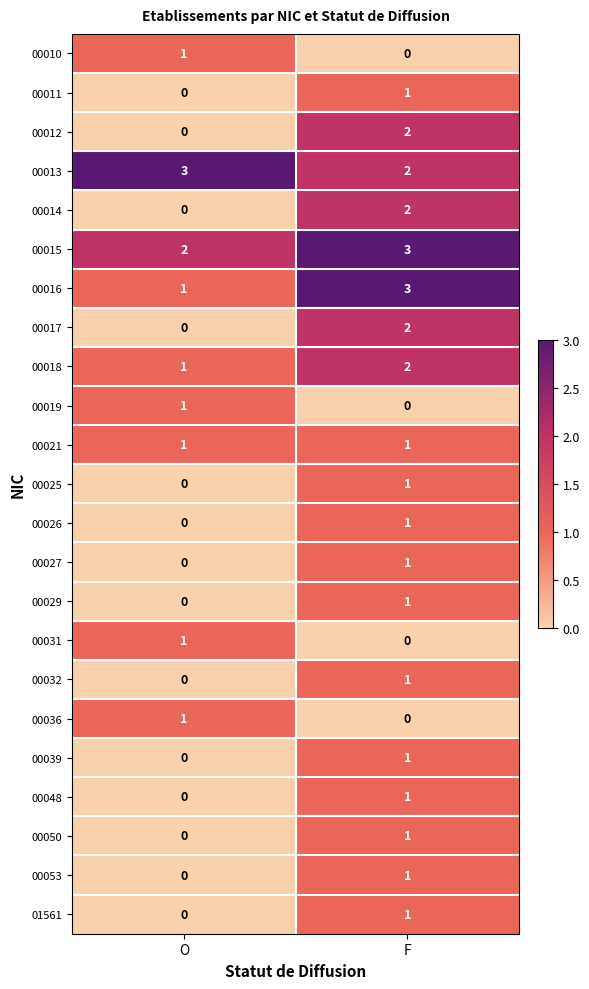

What is the sum of the 00016 values at F and O?

4